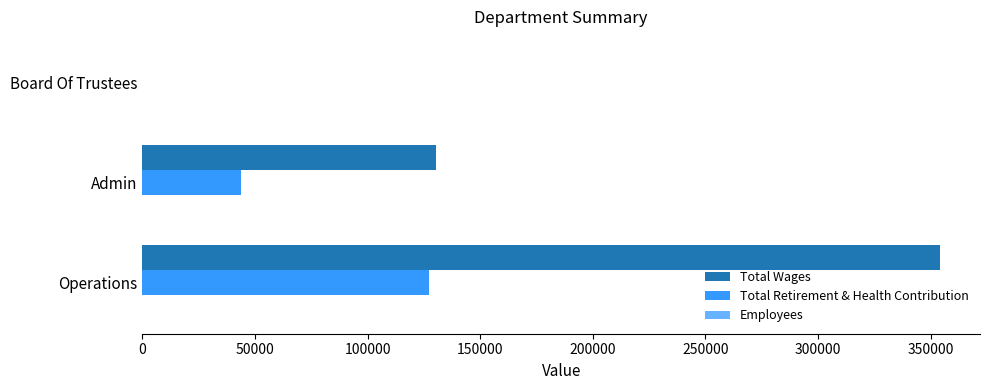

The value of Total Wages at Operations is 594582. True or false?

False